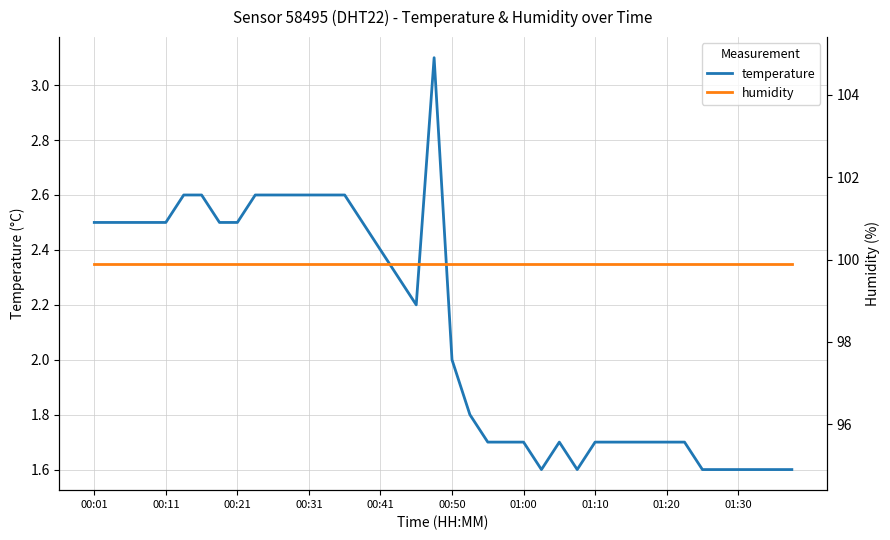

What is the difference between the second highest and minimum values in the temperature series?

1.0